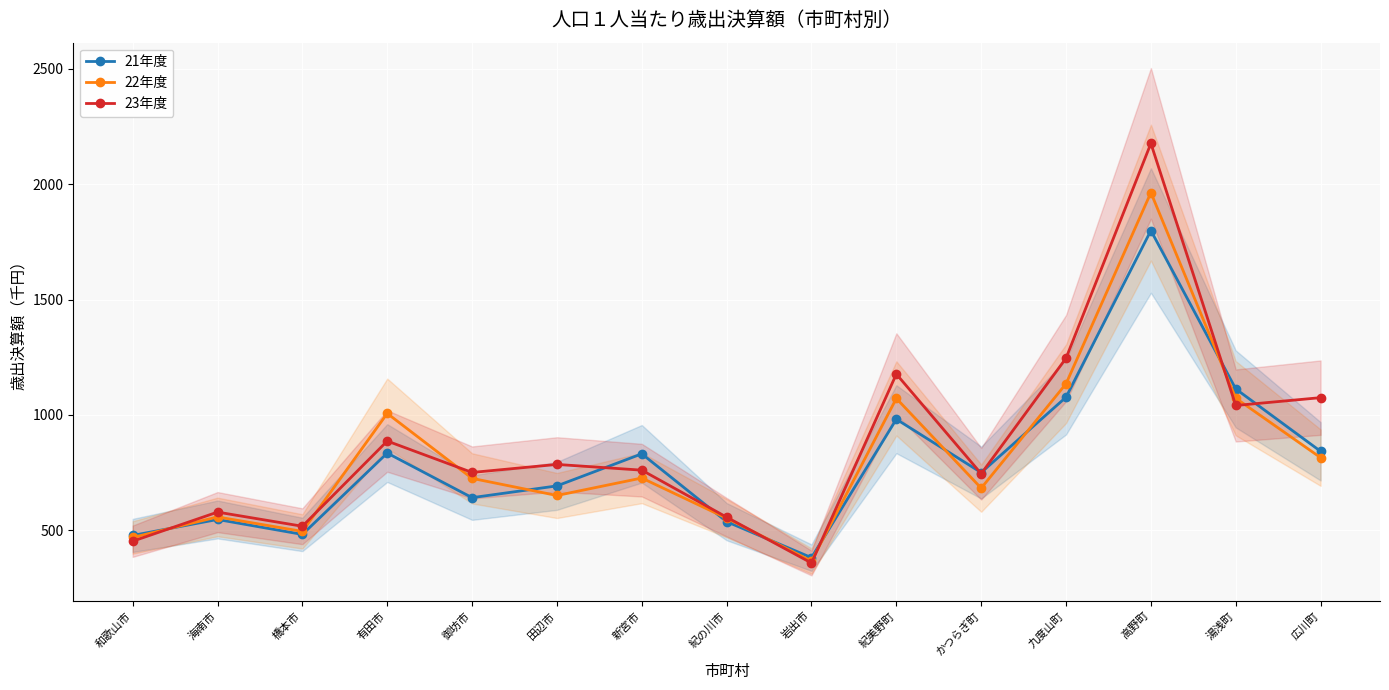

What position from the left is 岩出市?

9